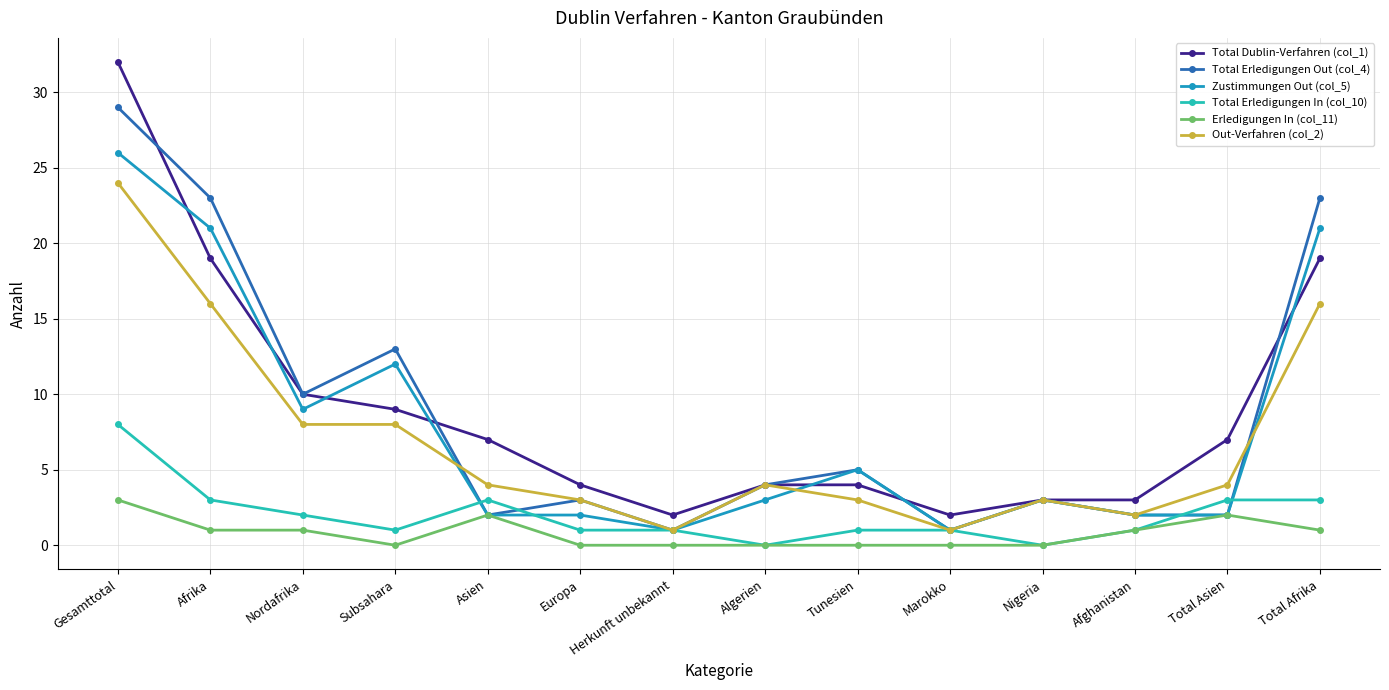

Between Subsahara and Nigeria, which series saw the biggest shift?

Total Erledigungen Out (col_4)